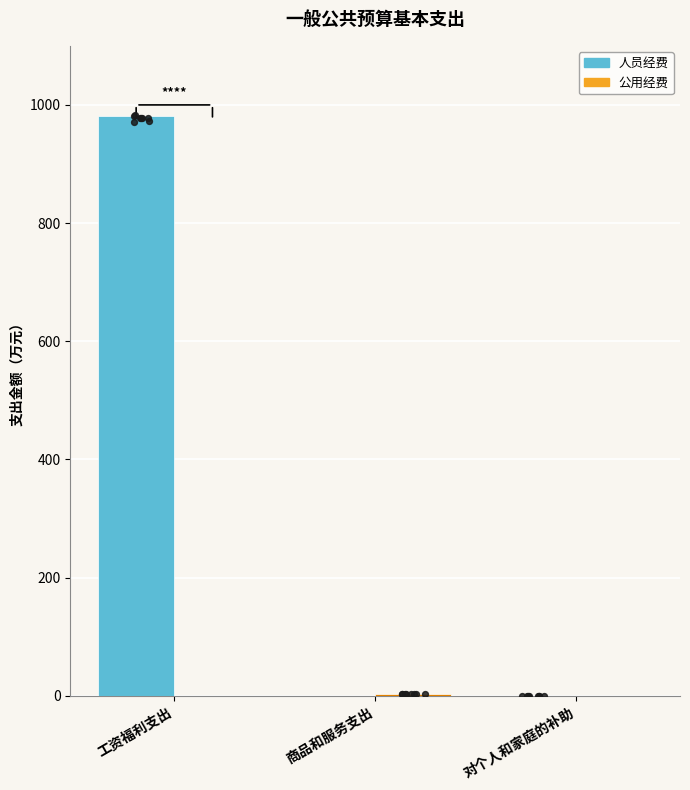

Which series contains the lowest Y value?

人员经费